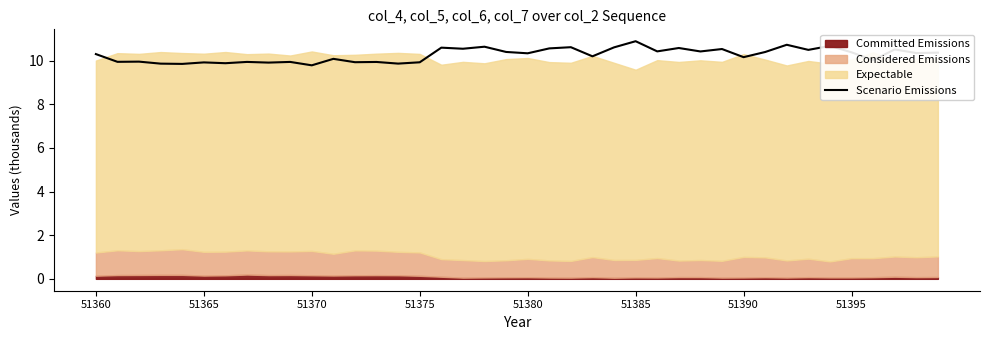

How many data points are above 10?

26